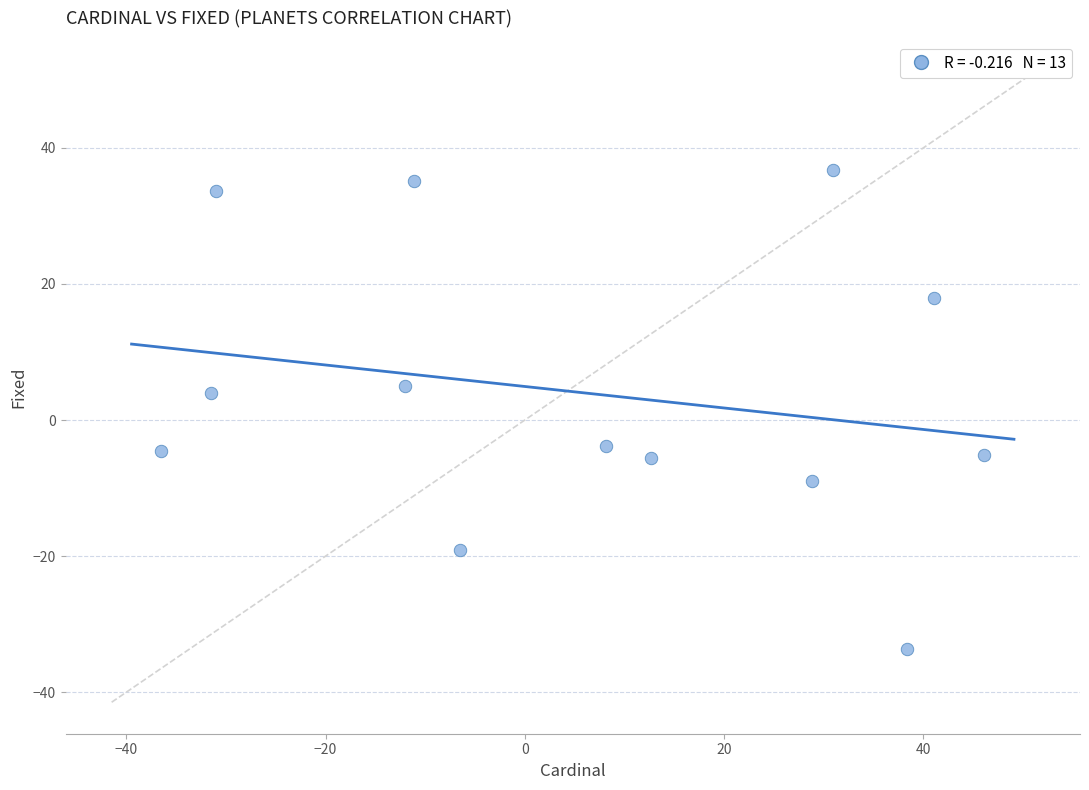

List the coordinates of all points as (Y, X) pairs, reading left to right.

(-4.5, -36.5)  (4.0, -31.5)  (33.7, -31.0)  (5.0, -12.0)  (35.1, -11.1)  (-19.2, -6.5)  (-3.8, 8.2)  (-5.6, 12.7)  (-8.9, 28.8)  (36.8, 30.9)  (-33.7, 38.4)  (18.0, 41.1)  (-5.1, 46.1)